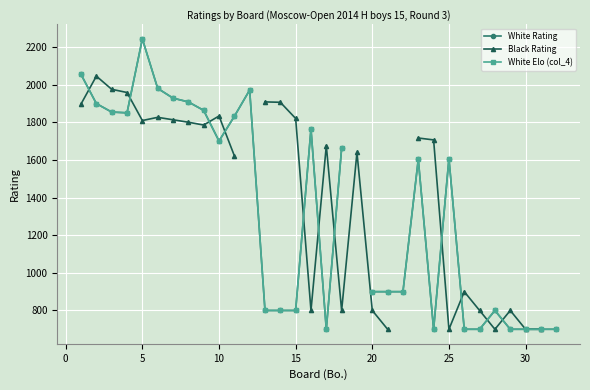

The value of White Rating at 25 is 1078.8. True or false?

False